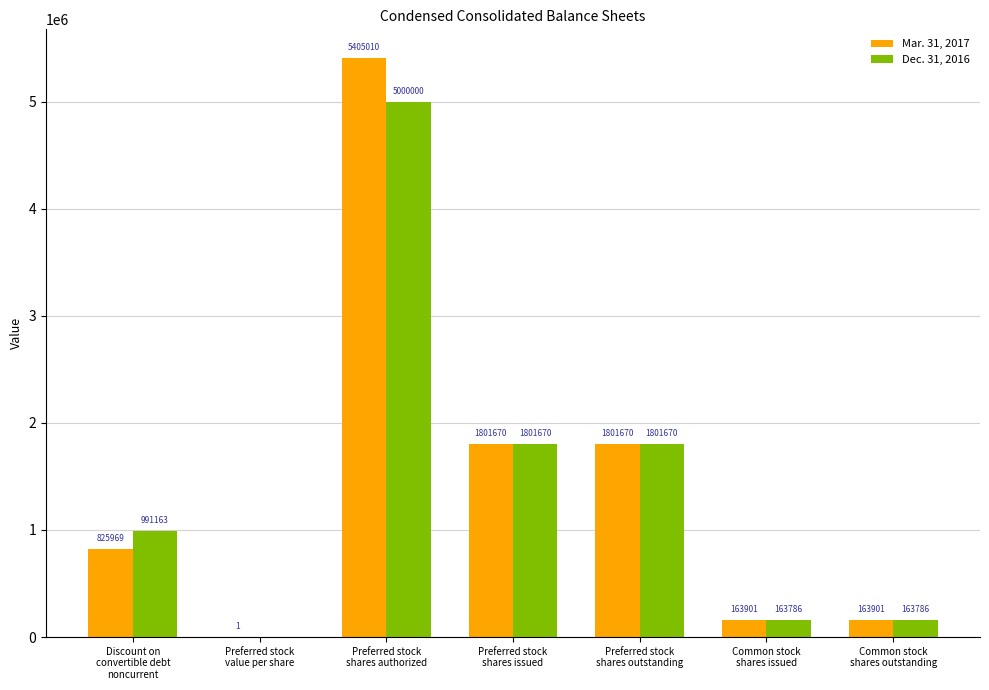

Are the bars grouped side by side (vs. stacked)?

Yes